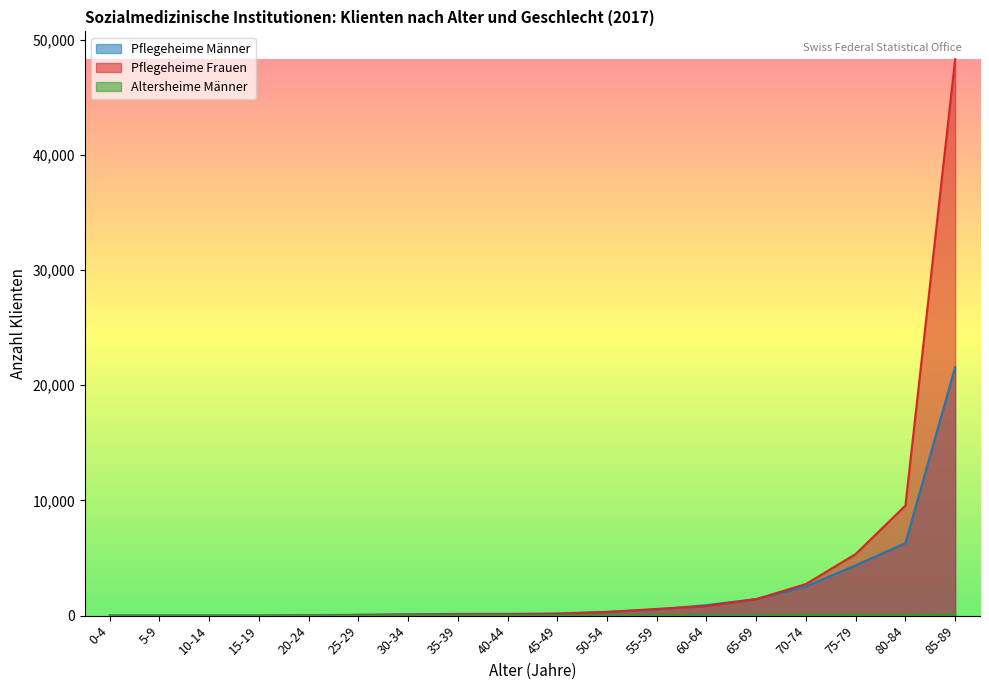

What position from the right is 15-19?

15